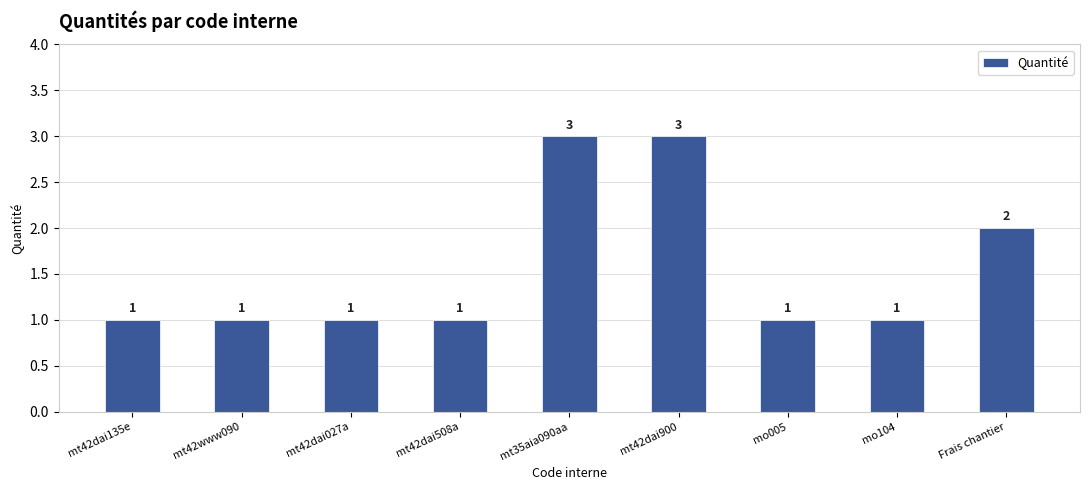

What is the difference between the maximum and minimum values?

2